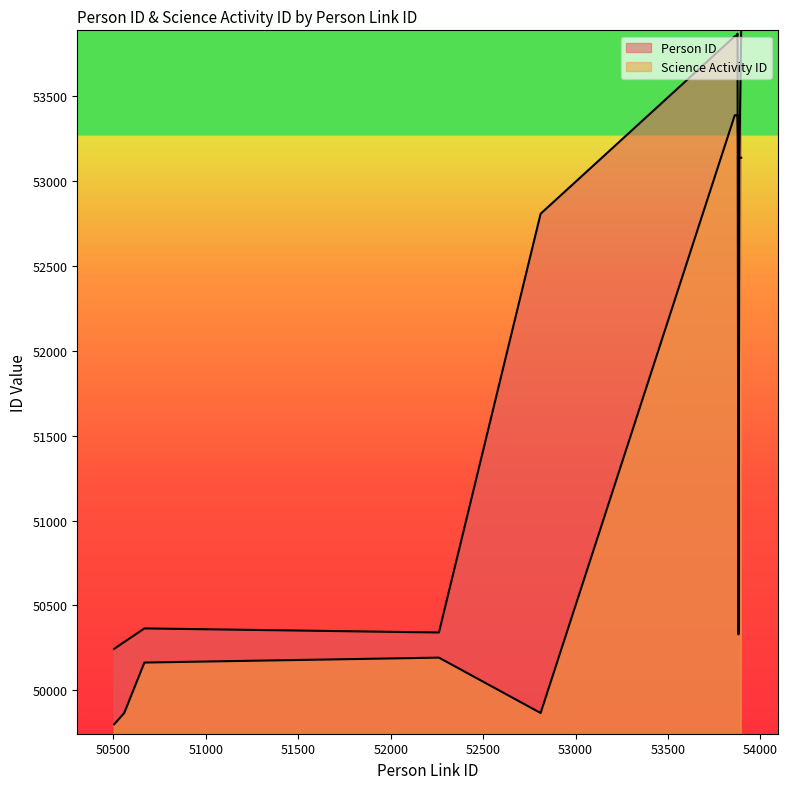

How many interior local peaks does the Science Activity ID series have?

1